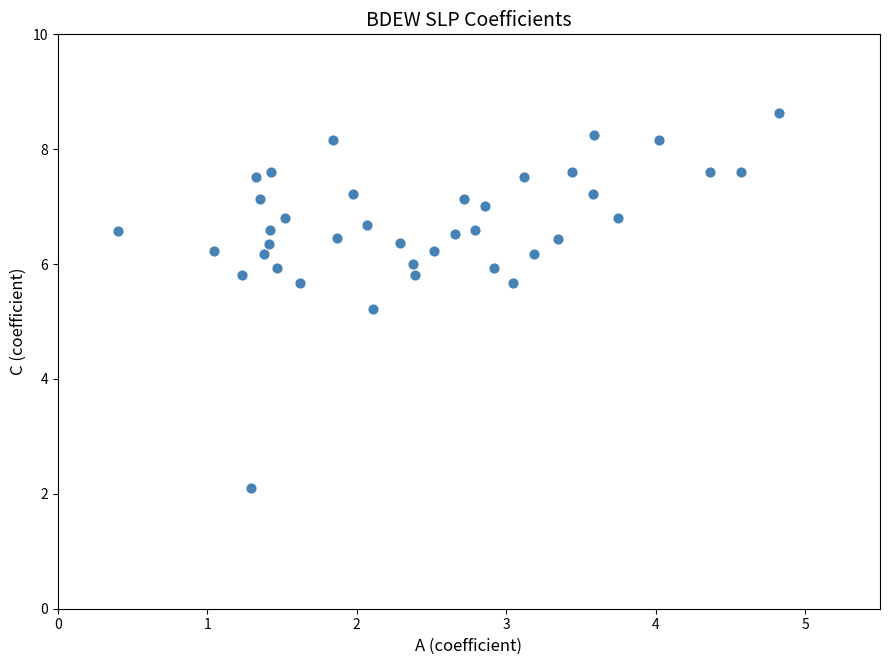

What is the range of Y values (max minus min)?

6.5